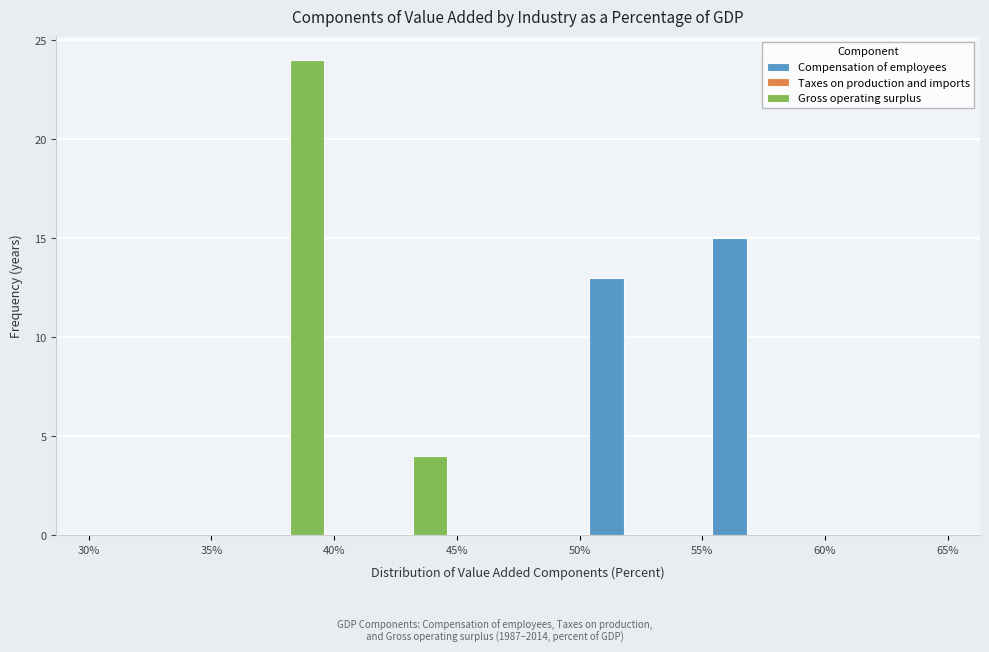

In the Gross operating surplus series, which range on the x-axis has the tallest bar?

35% to 40%